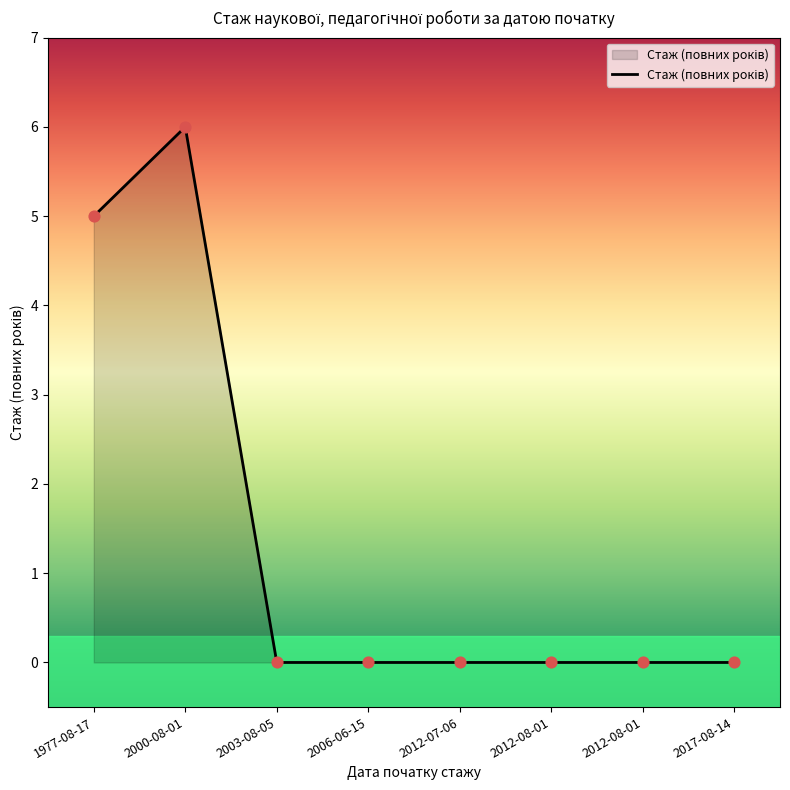

Count the number of data series in this chart.

1